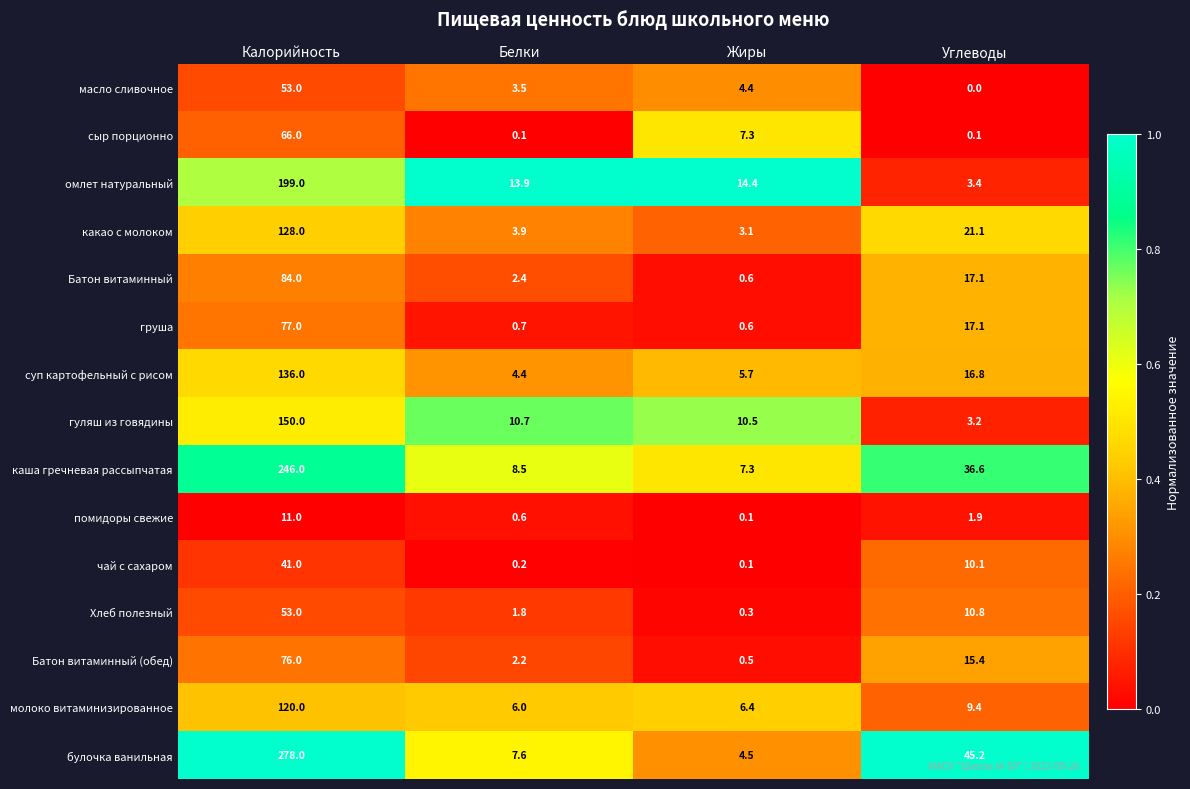

What is the sum of all Батон витаминный values?

104.1